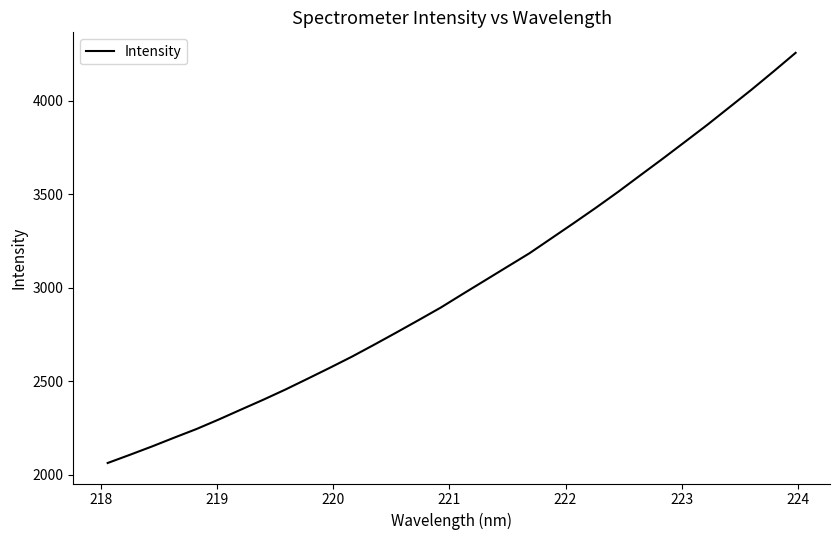

Reading left to right, what are all the values shown in this chart?

2061.8	2105.7	2150.6	2197.7	2243.7	2294.6	2347.6	2400.1	2454.9	2512.7	2571.2	2631.1	2695.0	2760.2	2826.5	2893.7	2967.1	3039.5	3112.1	3184.5	3265.4	3346.2	3428.5	3513.5	3602.0	3689.9	3779.9	3870.2	3964.4	4058.8	4156.9	4256.9